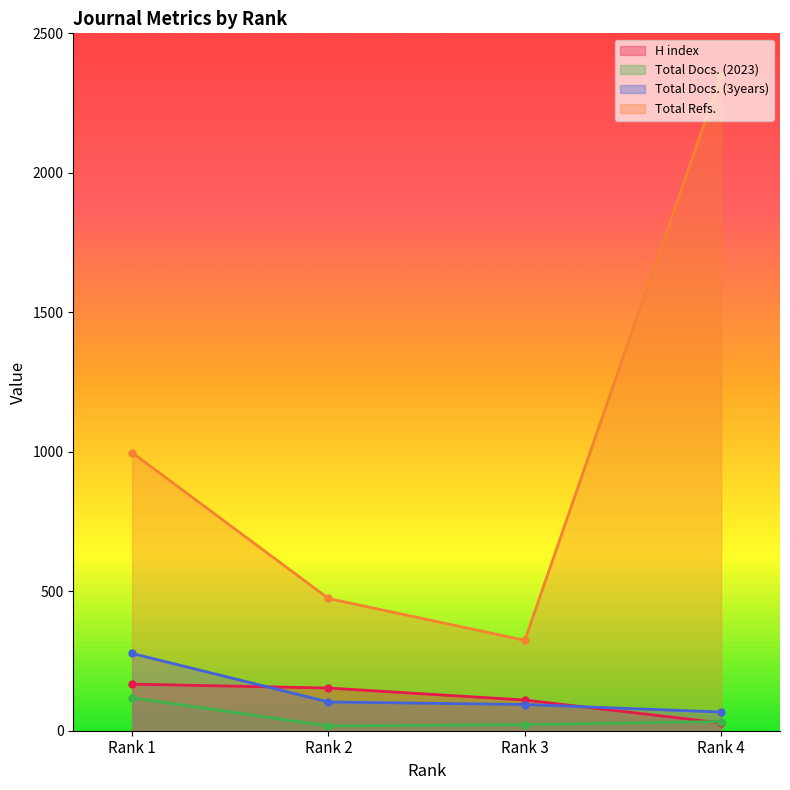

True or false: Total Docs. (3years) has a value of 185 at Rank 2.

False